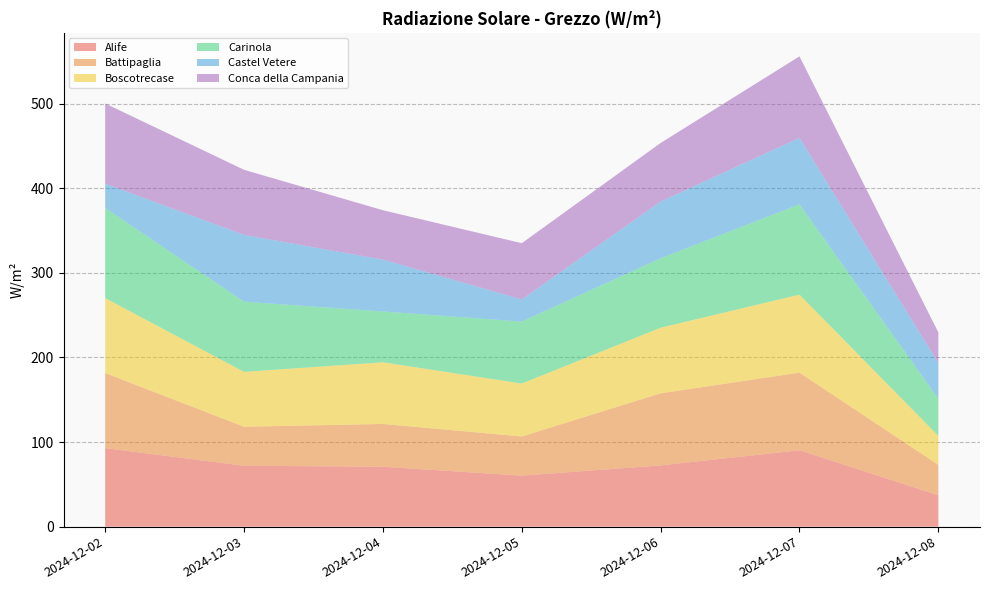

Reading left to right, list all the values displayed in this chart.

Alife: 92.8	72.0	70.8	60.3	72.4	90.3	37.1
Battipaglia: 88.8	46.1	50.6	46.3	85.2	91.8	35.9
Boscotrecase: 88.6	64.9	72.9	62.6	77.6	92.2	34.3
Carinola: 106.6	83.0	60.1	73.3	82.1	106.8	44.1
Castel Vetere: 28.7	78.9	61.3	26.1	67.1	78.6	42.0
Conca della Campania: 94.8	77.0	58.4	66.5	69.2	96.3	36.3